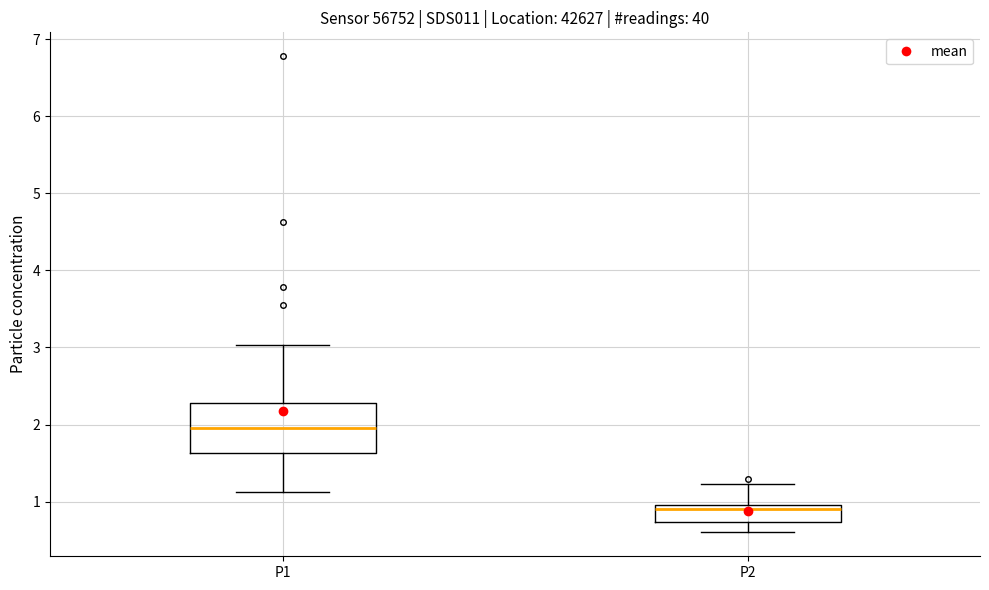

Reading left to right, transcribe this box plot: for each box, give where its median line is, the range the box spans, and where its two whiskers end, as read against the y-axis. The values are not printed on the chart, so give them approximately, as read against the axis.

P1: median 2.0, box 1.6 to 2.3, whiskers 1.1 to 3.0
P2: median 0.9, box 0.7 to 1.0, whiskers 0.6 to 1.2